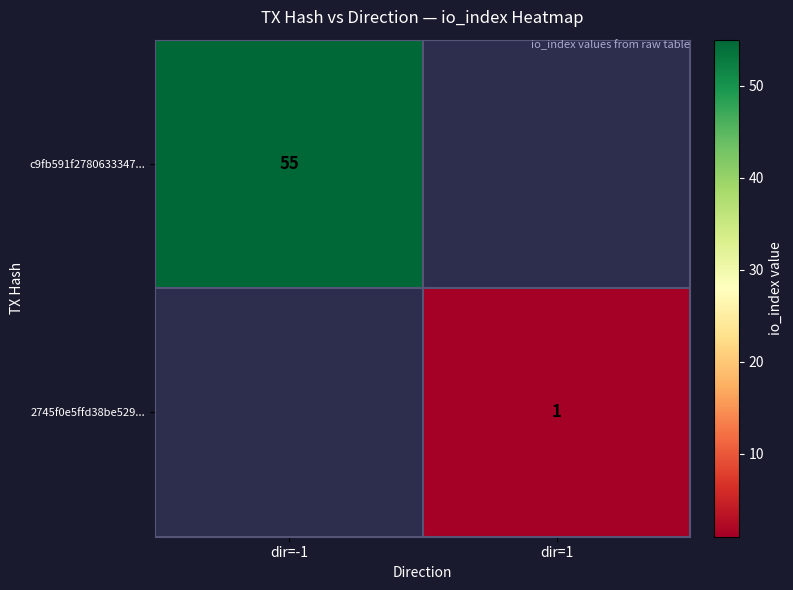

The c9fb591f2780633347... series shows 76 at dir=-1. True or false?

False